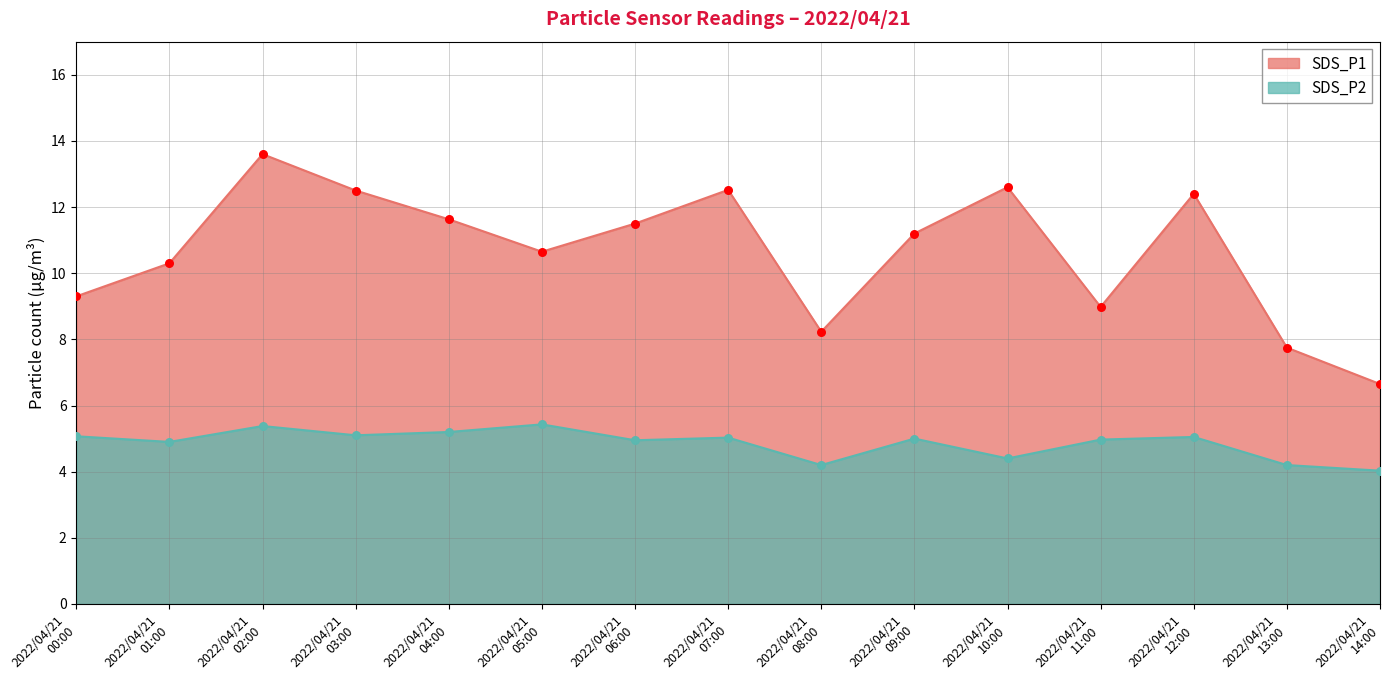

Which series has the widest spread of Y values?

SDS_P1